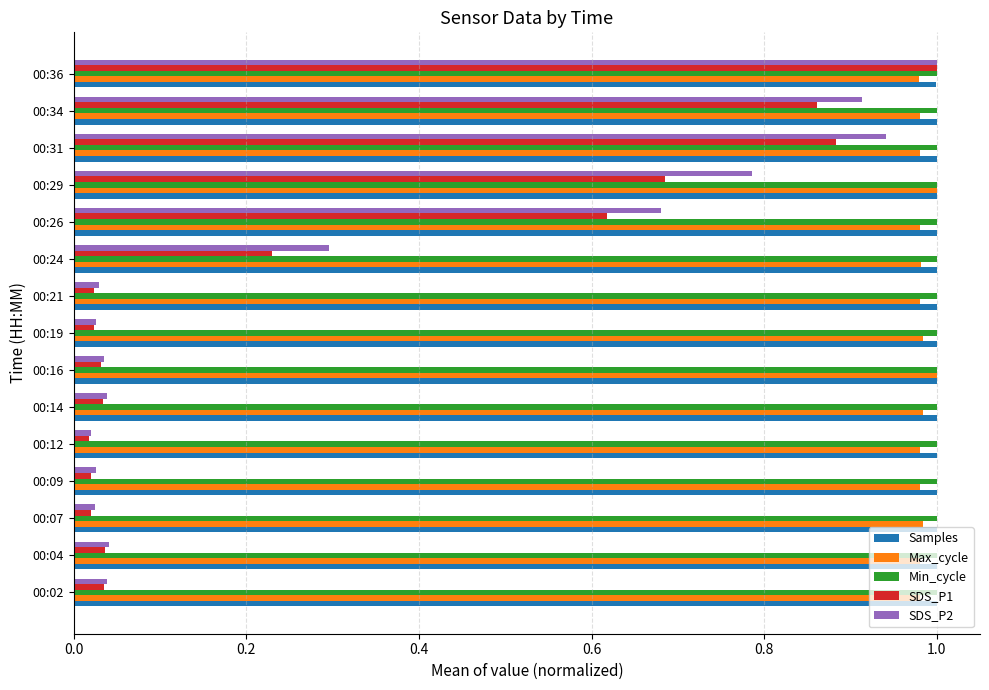

Which series has the largest range (max minus min)?

SDS_P1